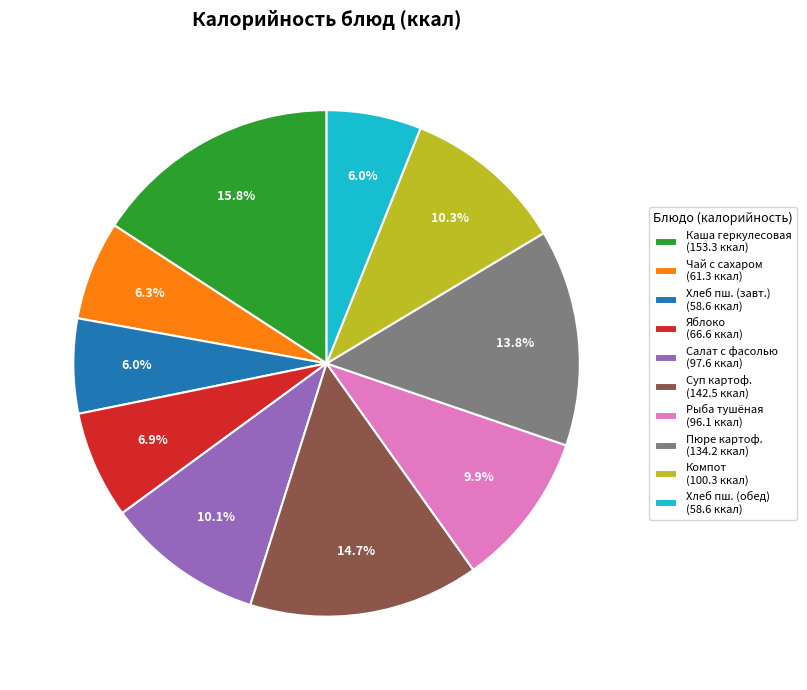

Between Хлеб пш. (завт.) (58.6 ккал) and Суп картоф. (142.5 ккал), which is larger?

Суп картоф. (142.5 ккал)